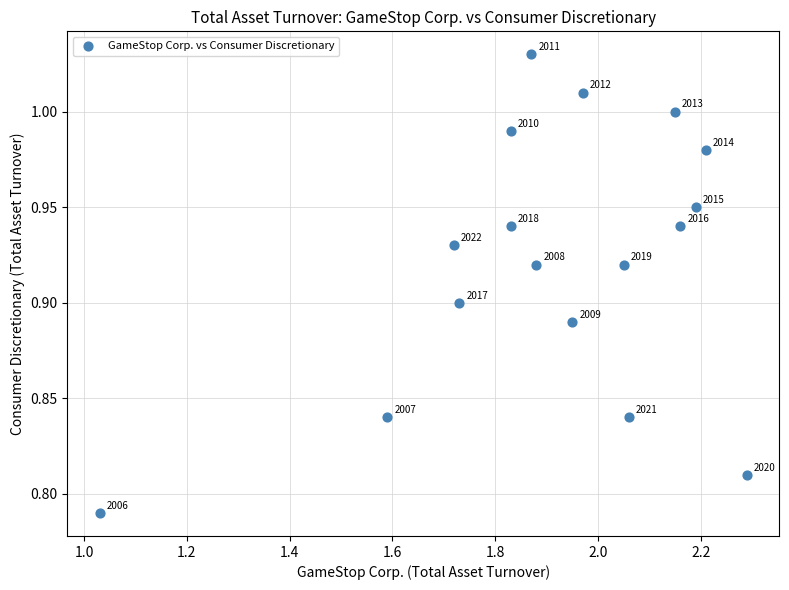

What is the range of X values (max minus min)?

1.3